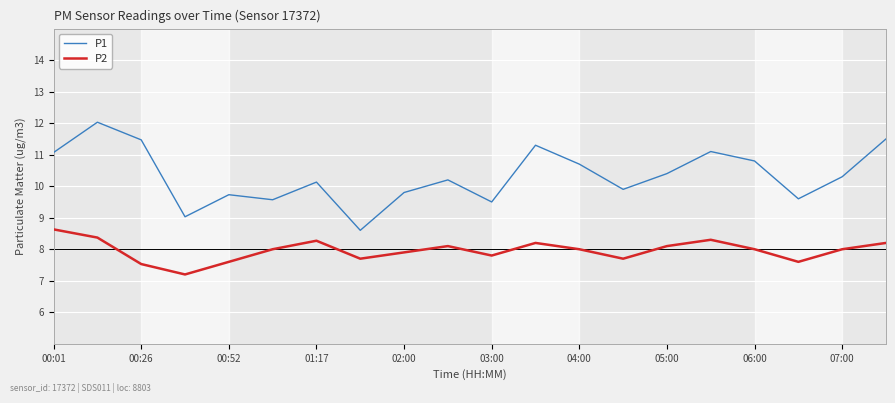

True or false: P2 and P1 cross at least once.

False